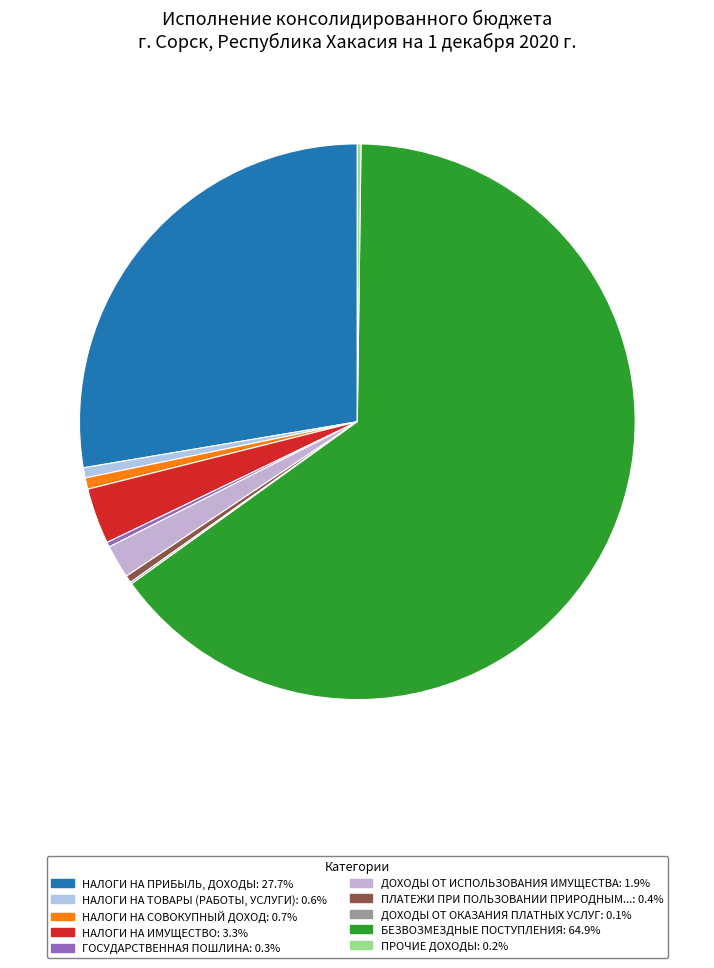

How many segments does this pie chart have?

10